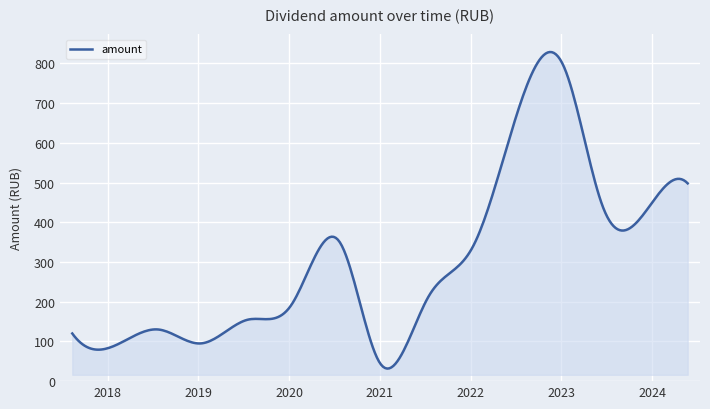

What is the maximum value shown in the chart?

828.7